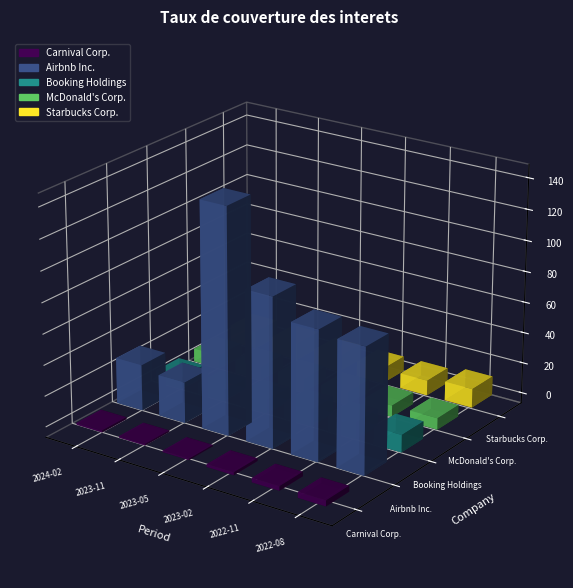

How many distinct data groups are displayed?

5